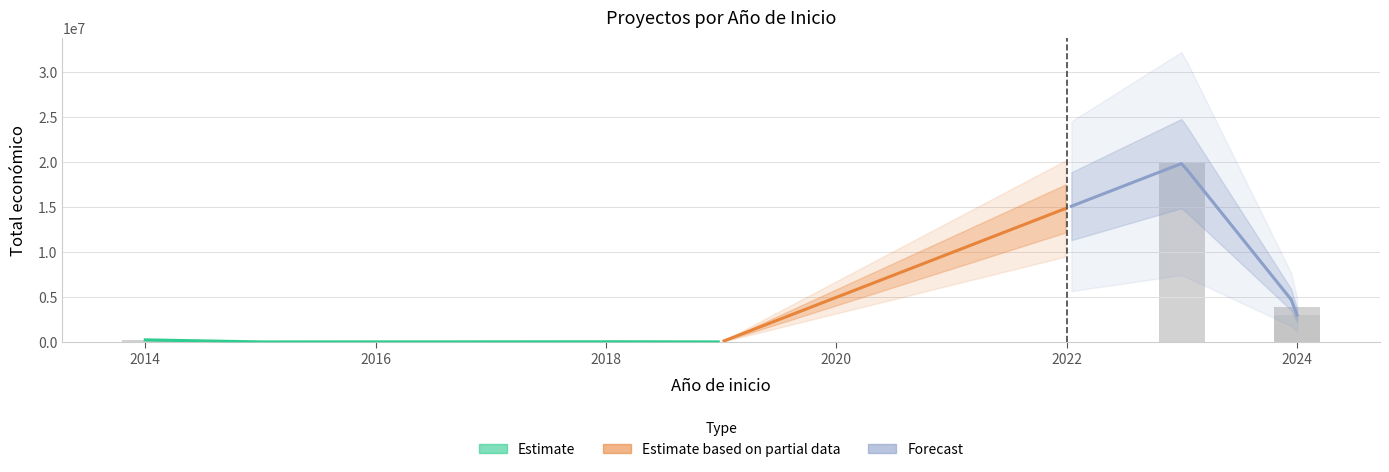

Reading left to right, transcribe all the data shown in this chart.

241035	13520	26635	33853	11710	2791	19829878	3893996	2988644